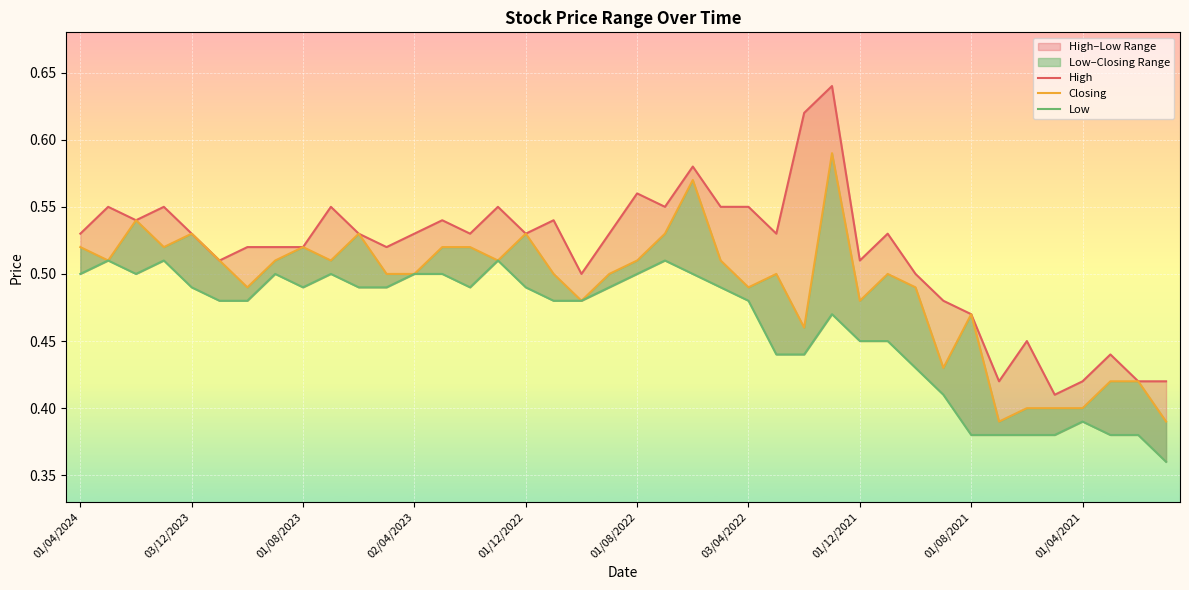

Rank the series by their maximum value, from lowest to highest.

Low, Closing, High